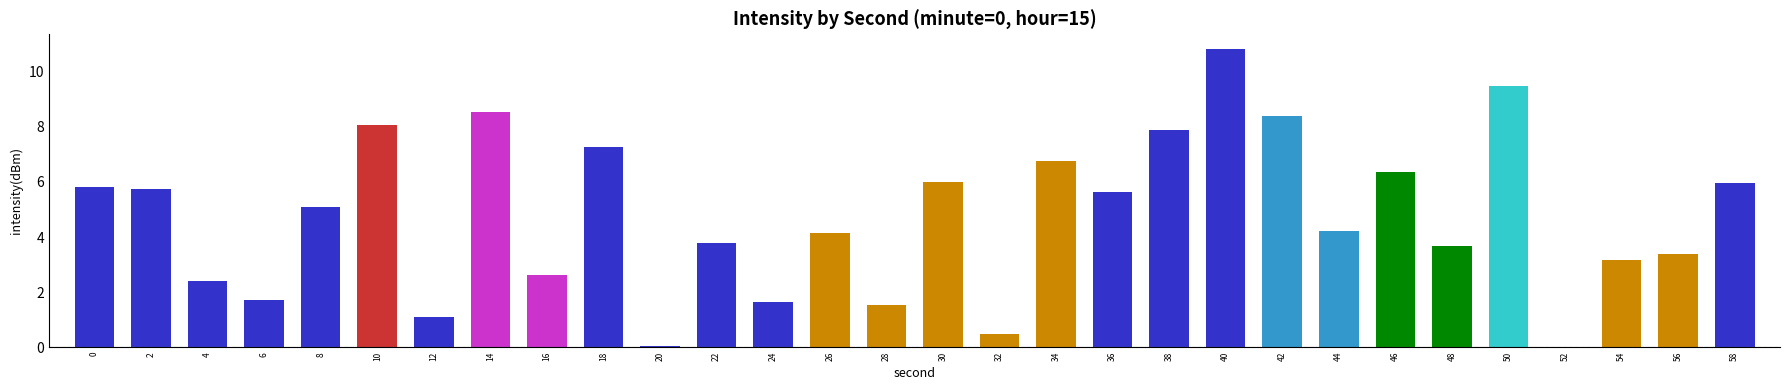

How many values exceed 5?

15